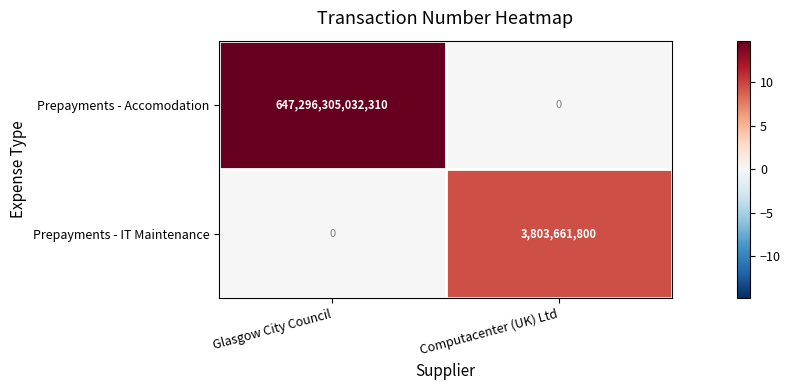

Where is Prepayments - IT Maintenance nearest to the value 1901830900?

Glasgow City Council